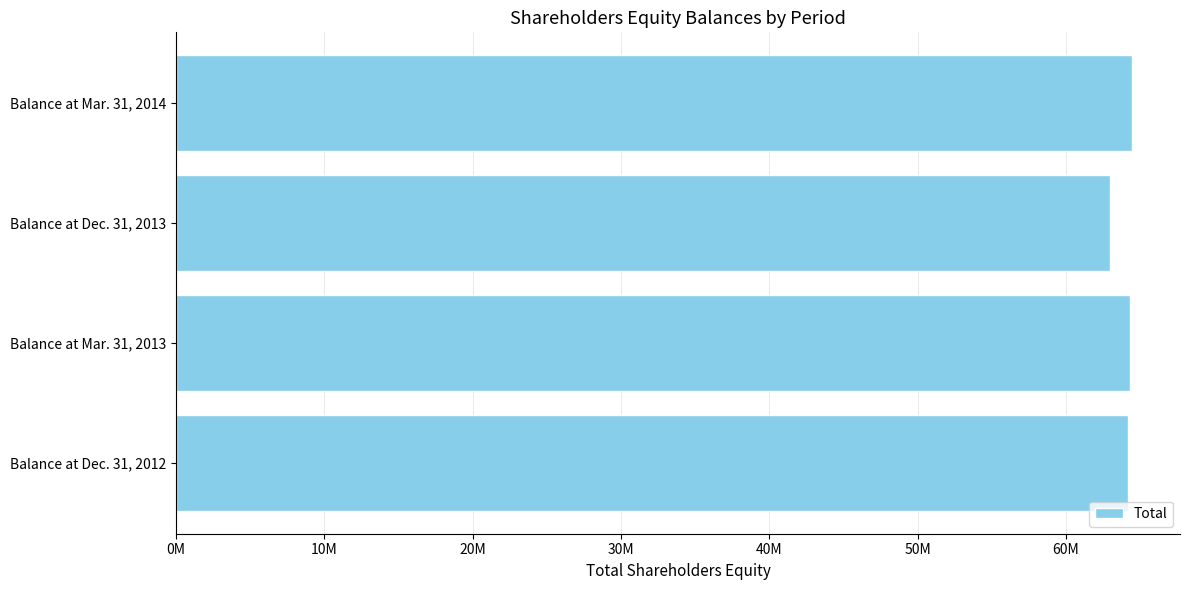

Does the chart contain any negative values?

No